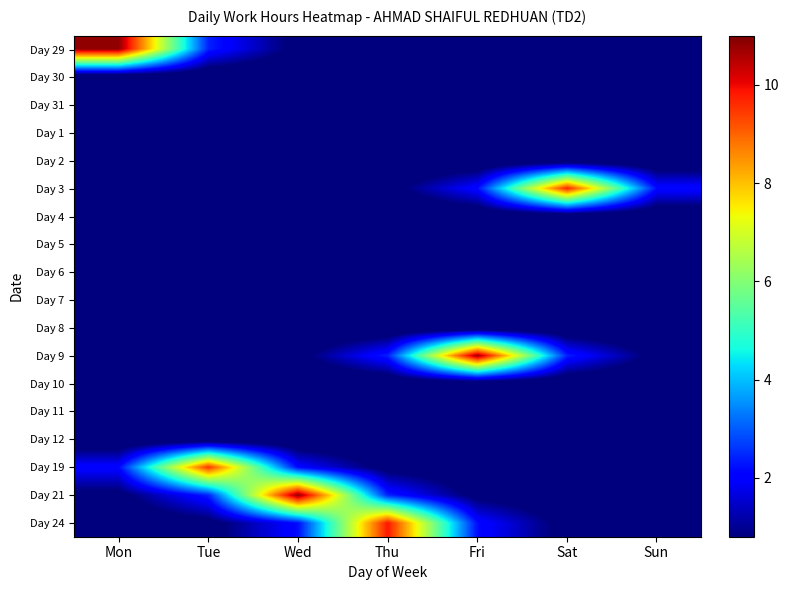

How many distinct data groups are displayed?

18